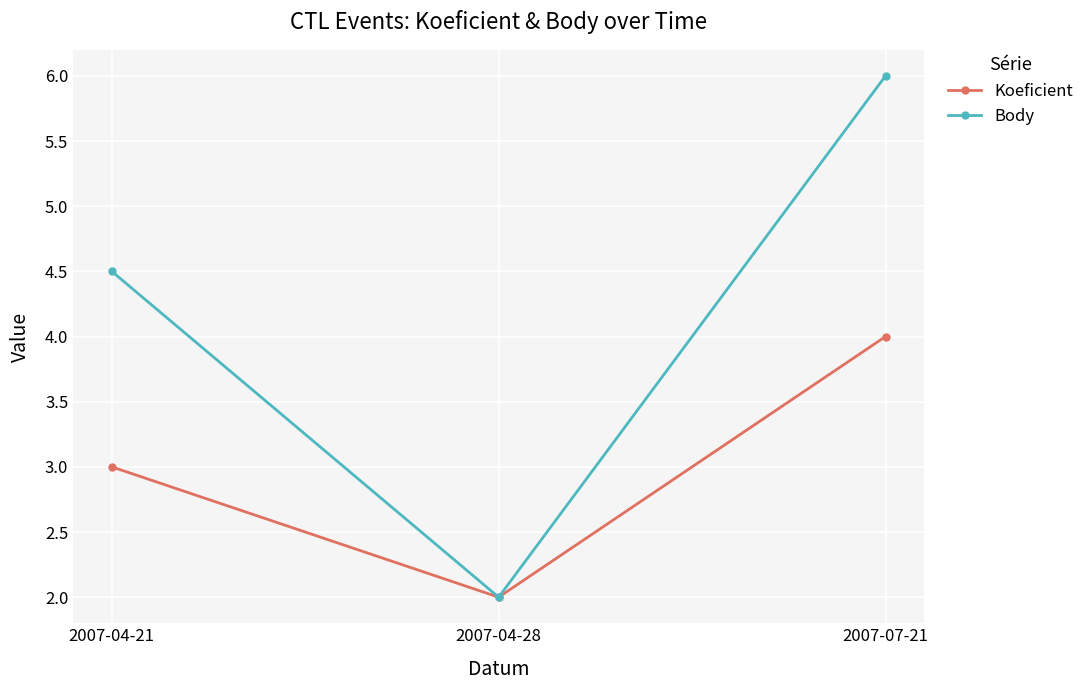

What is the total value across all series at 2007-04-21?

7.5